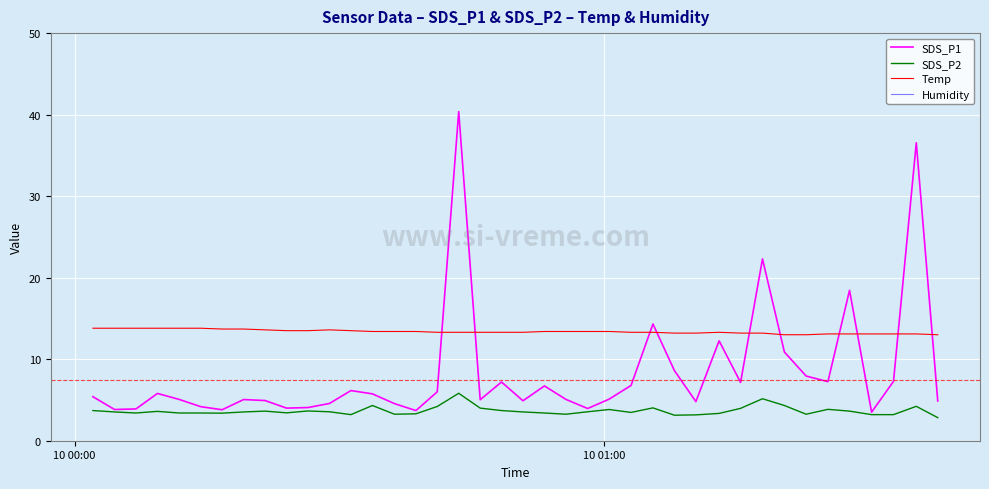

True or false: SDS_P1 and Temp cross at least once.

True